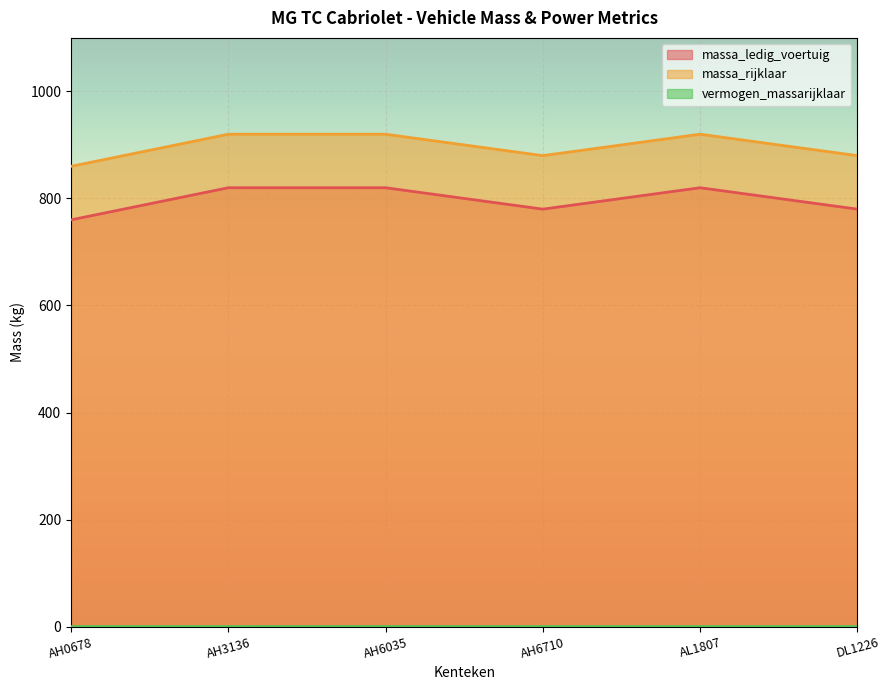

How many vermogen_massarijklaar values are between 0 and 1?

6